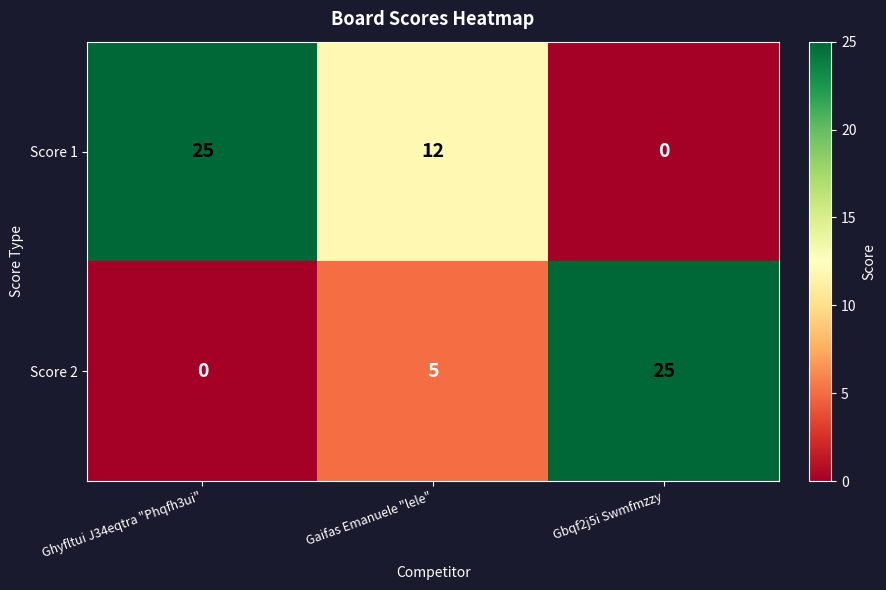

How many series are shown in this chart?

2